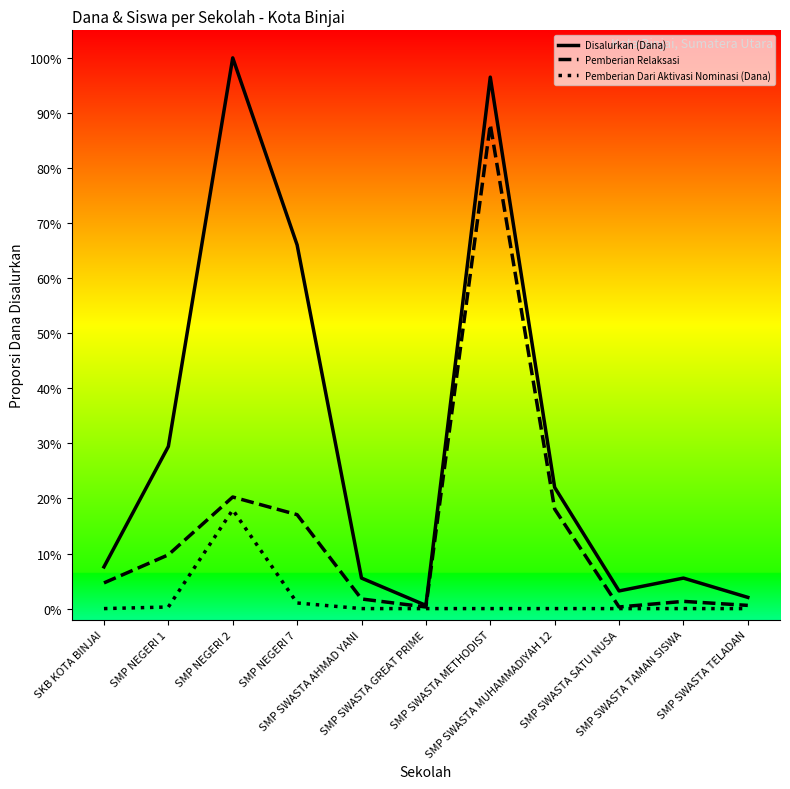

At SMP NEGERI 2, list the series in order from largest to smallest.

Disalurkan (Dana), Pemberian Relaksasi, Pemberian Dari Aktivasi Nominasi (Dana)